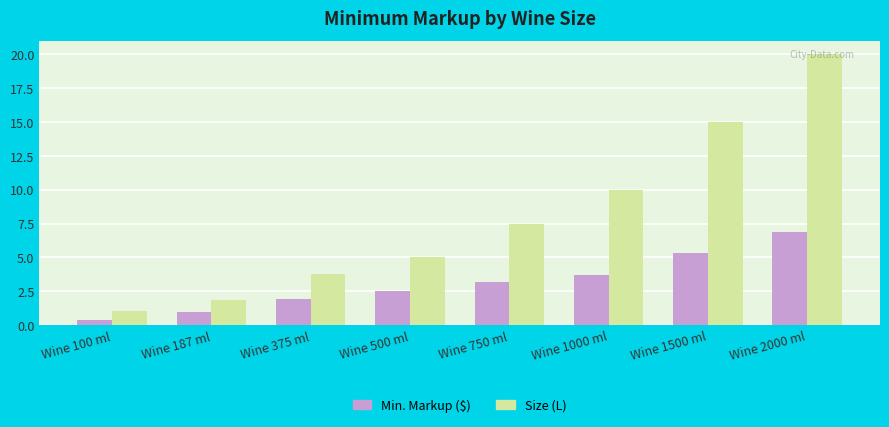

Which series changed the most between Wine 375 ml and Wine 500 ml?

Size (L)